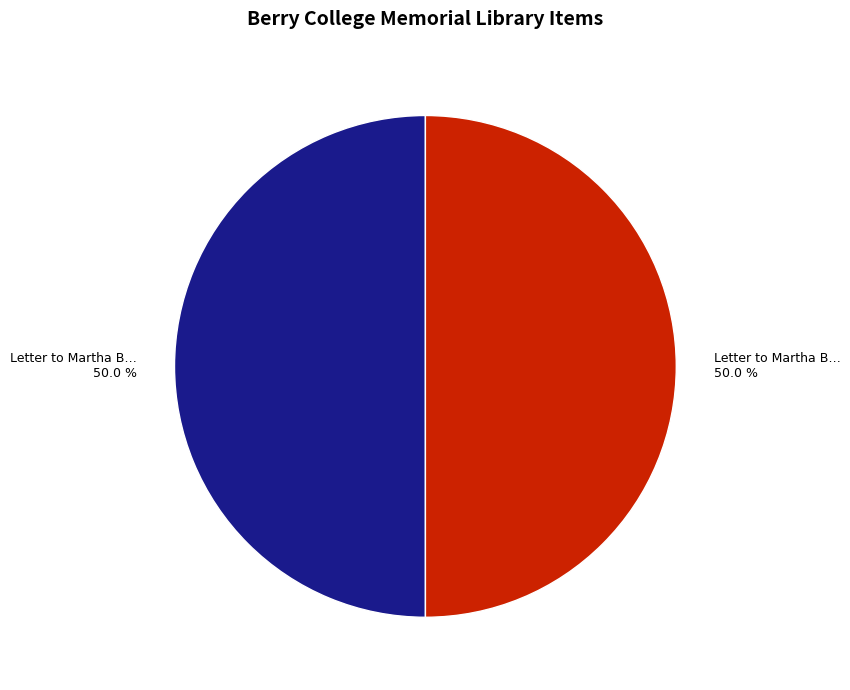

Count the number of slices in the pie.

2